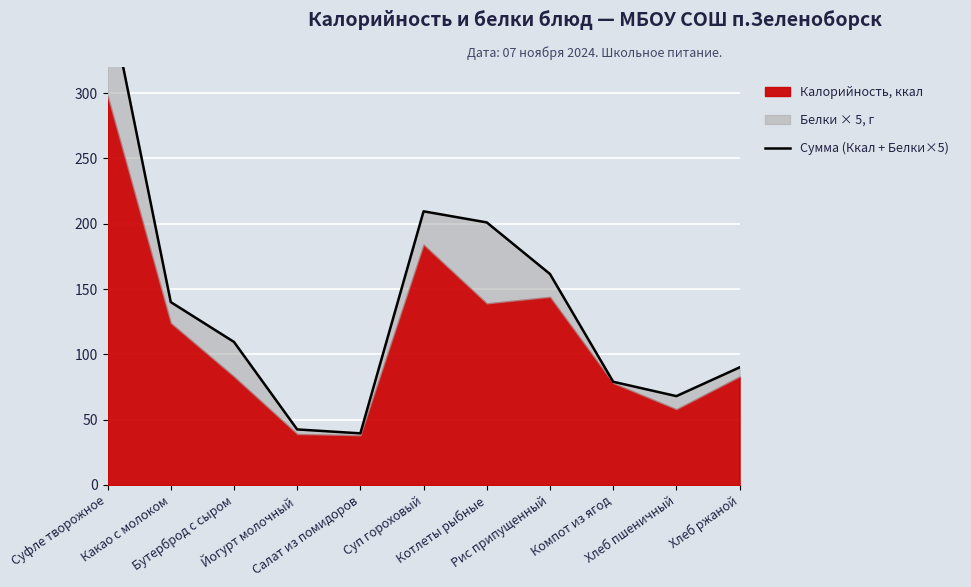

Reading left to right, extract all data points from this chart.

Суфле творожное=379.0	Какао с молоком=140.0	Бутерброд с сыром=109.5	Йогурт молочный=42.5	Салат из помидоров=39.5	Суп гороховый=209.5	Котлеты рыбные=201.0	Рис припущенный=161.5	Компот из ягод=79.0	Хлеб пшеничный=68.0	Хлеб ржаной=90.0